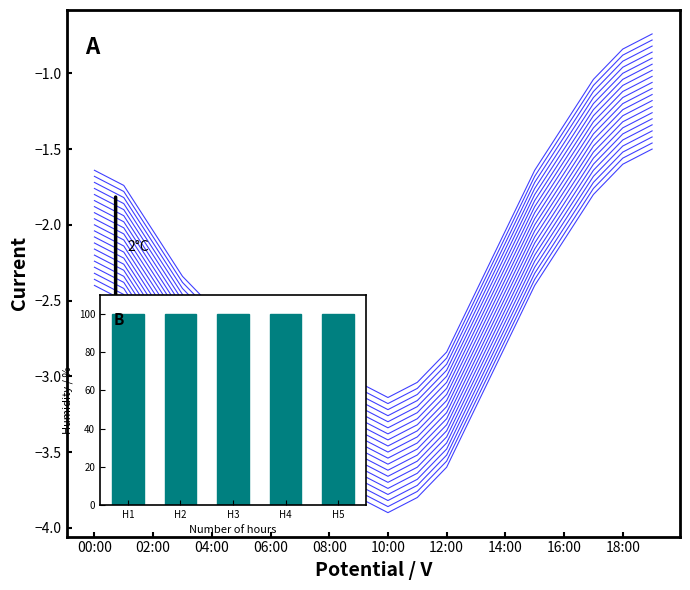

List the labels in order of value, smallest first.

10:00, 09:00, 11:00, 08:00, 07:00, 12:00, 06:00, 05:00, 04:00, 13:00, 03:00, 02:00, 14:00, 01:00, 00:00, 15:00, 16:00, 17:00, 18:00, 19:00